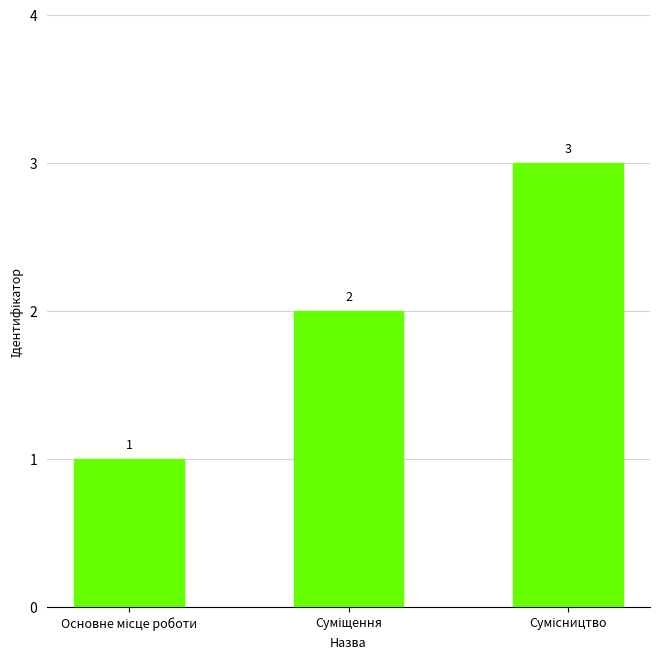

What is the value of the 2nd bar from the left?

2